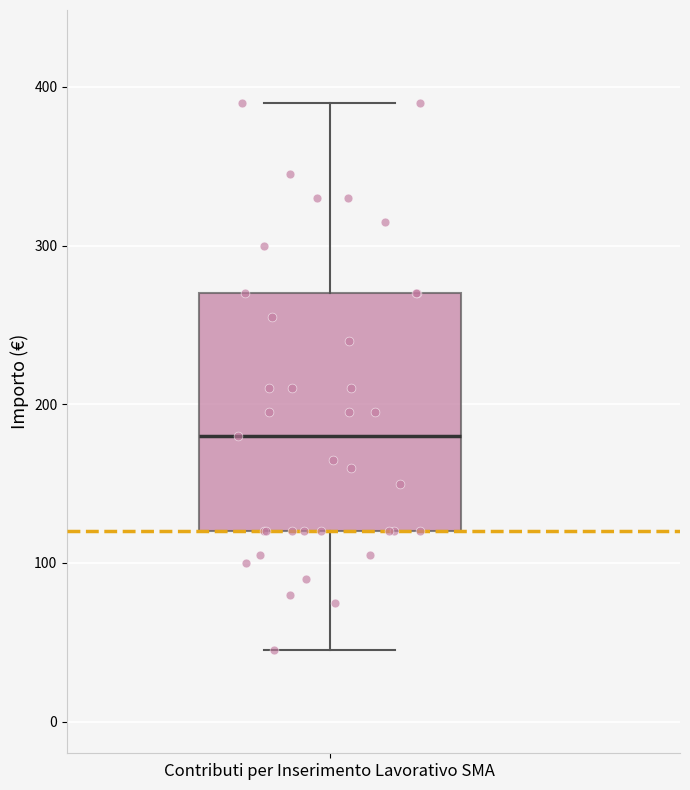

Transcribe this box plot: give where the median line is, the range the box spans, and where the two whiskers end, as read against the y-axis. The values are not printed on the chart, so give them approximately, as read against the axis.

median 180, box 120 to 270, whiskers 50 to 390